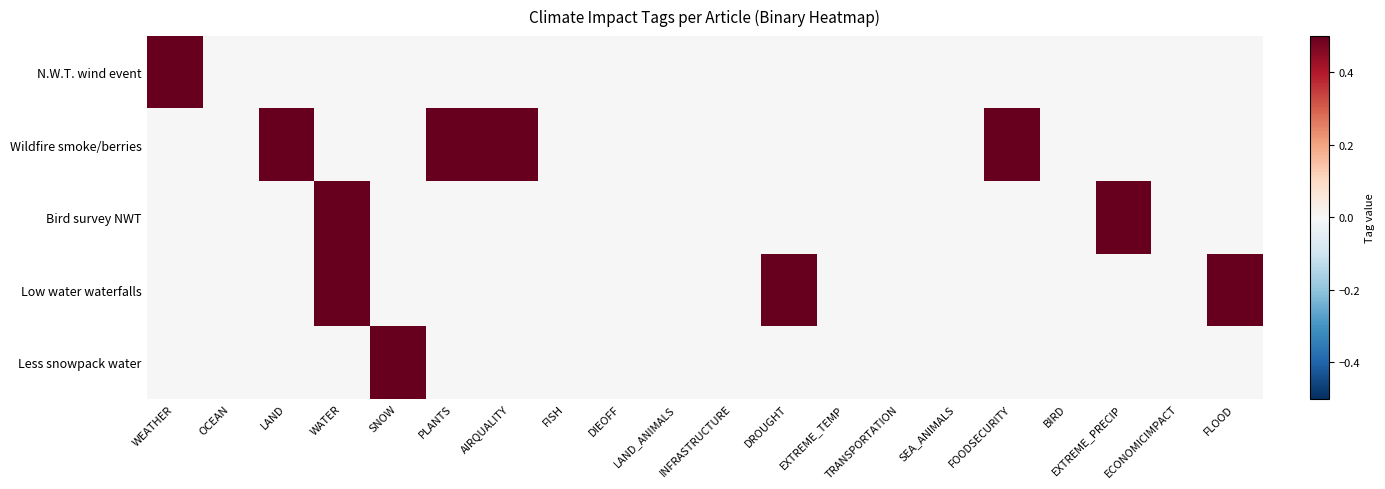

Reading left to right, list all the values displayed in this chart.

N.W.T. wind event: WEATHER=0.5	OCEAN=0.0	LAND=0.0	WATER=0.0	SNOW=0.0	PLANTS=0.0	AIRQUALITY=0.0	FISH=0.0	DIEOFF=0.0	LAND_ANIMALS=0.0	INFRASTRUCTURE=0.0	DROUGHT=0.0	EXTREME_TEMP=0.0	TRANSPORTATION=0.0	SEA_ANIMALS=0.0	FOODSECURITY=0.0	BIRD=0.0	EXTREME_PRECIP=0.0	ECONOMICIMPACT=0.0	FLOOD=0.0
Wildfire smoke/berries: WEATHER=0.0	OCEAN=0.0	LAND=0.5	WATER=0.0	SNOW=0.0	PLANTS=0.5	AIRQUALITY=0.5	FISH=0.0	DIEOFF=0.0	LAND_ANIMALS=0.0	INFRASTRUCTURE=0.0	DROUGHT=0.0	EXTREME_TEMP=0.0	TRANSPORTATION=0.0	SEA_ANIMALS=0.0	FOODSECURITY=0.5	BIRD=0.0	EXTREME_PRECIP=0.0	ECONOMICIMPACT=0.0	FLOOD=0.0
Bird survey NWT: WEATHER=0.0	OCEAN=0.0	LAND=0.0	WATER=0.5	SNOW=0.0	PLANTS=0.0	AIRQUALITY=0.0	FISH=0.0	DIEOFF=0.0	LAND_ANIMALS=0.0	INFRASTRUCTURE=0.0	DROUGHT=0.0	EXTREME_TEMP=0.0	TRANSPORTATION=0.0	SEA_ANIMALS=0.0	FOODSECURITY=0.0	BIRD=0.0	EXTREME_PRECIP=0.5	ECONOMICIMPACT=0.0	FLOOD=0.0
Low water waterfalls: WEATHER=0.0	OCEAN=0.0	LAND=0.0	WATER=0.5	SNOW=0.0	PLANTS=0.0	AIRQUALITY=0.0	FISH=0.0	DIEOFF=0.0	LAND_ANIMALS=0.0	INFRASTRUCTURE=0.0	DROUGHT=0.5	EXTREME_TEMP=0.0	TRANSPORTATION=0.0	SEA_ANIMALS=0.0	FOODSECURITY=0.0	BIRD=0.0	EXTREME_PRECIP=0.0	ECONOMICIMPACT=0.0	FLOOD=0.5
Less snowpack water: WEATHER=0.0	OCEAN=0.0	LAND=0.0	WATER=0.0	SNOW=0.5	PLANTS=0.0	AIRQUALITY=0.0	FISH=0.0	DIEOFF=0.0	LAND_ANIMALS=0.0	INFRASTRUCTURE=0.0	DROUGHT=0.0	EXTREME_TEMP=0.0	TRANSPORTATION=0.0	SEA_ANIMALS=0.0	FOODSECURITY=0.0	BIRD=0.0	EXTREME_PRECIP=0.0	ECONOMICIMPACT=0.0	FLOOD=0.0